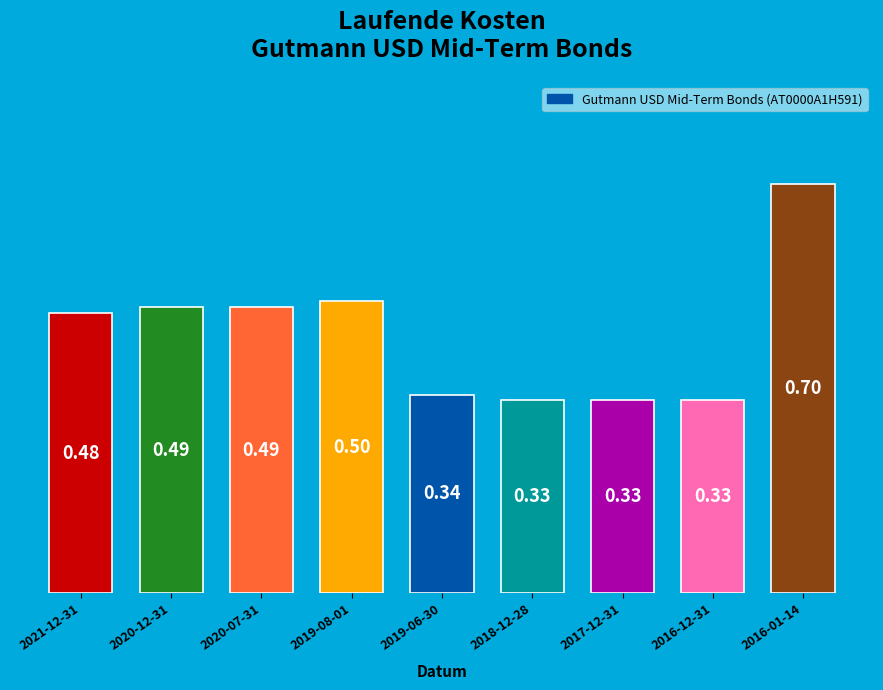

Which has a higher value, 2021-12-31 or 2020-12-31?

2020-12-31